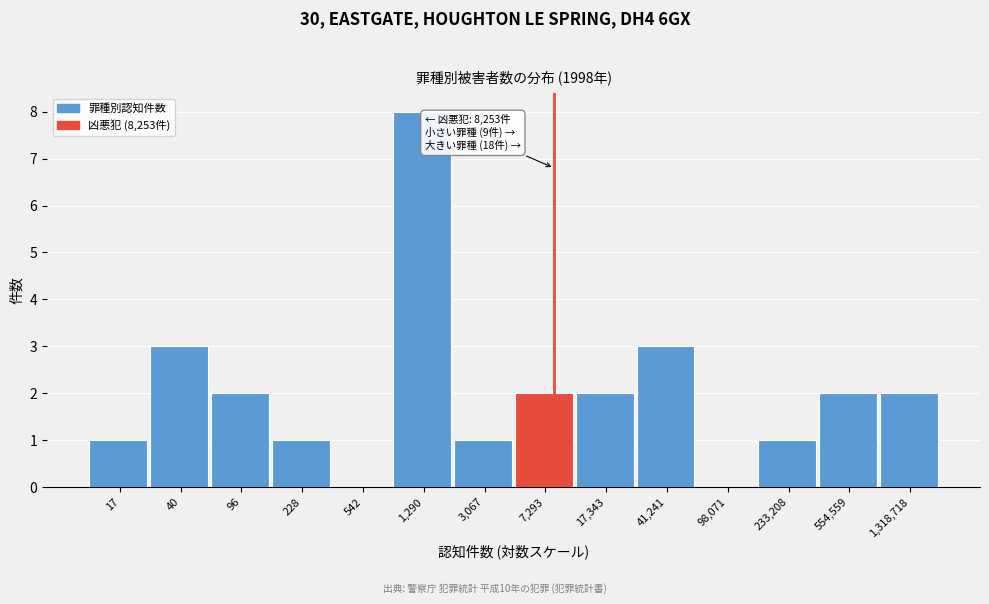

Reading left to right, extract all data points from this chart.

17=1	40=3	96=2	228=1	542=0	1,290=8	3,067=1	7,293=2	17,343=2	41,241=3	98,071=0	233,208=1	554,559=2	1,318,718=2